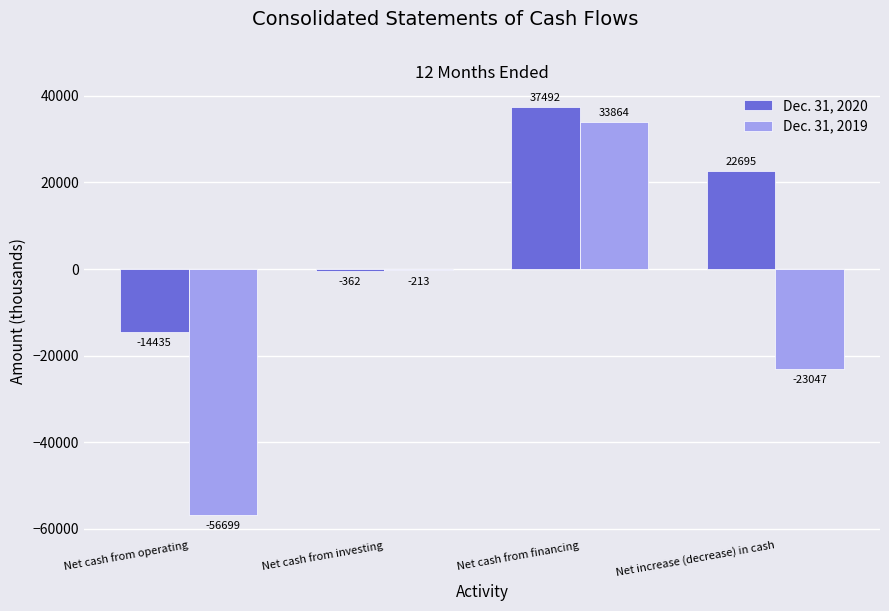

How many groups of bars are there?

4